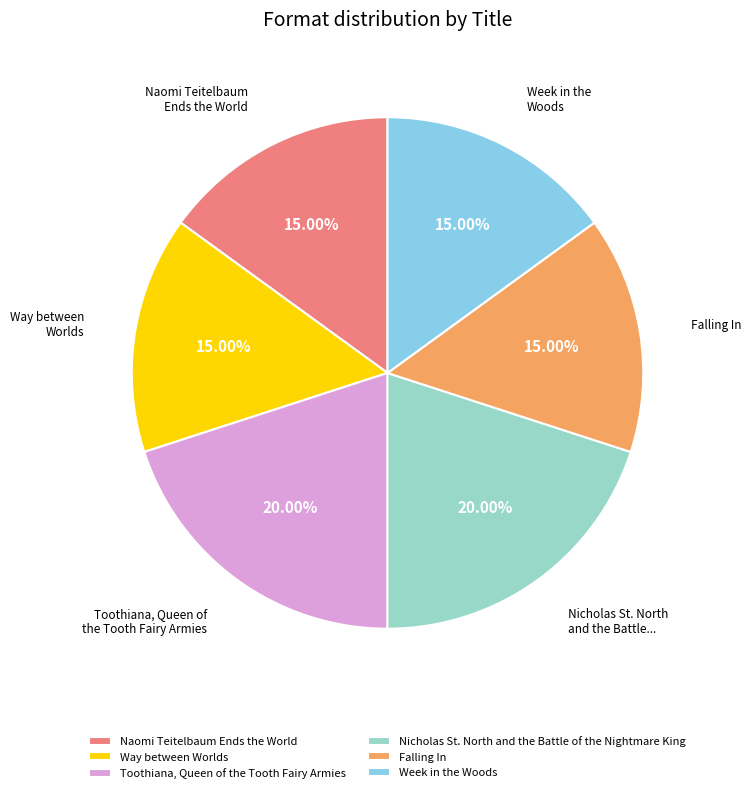

Approximately how many times larger is the value at Nicholas St. North and the Battle of the Nightmare King compared to Naomi Teitelbaum Ends the World?

1.3